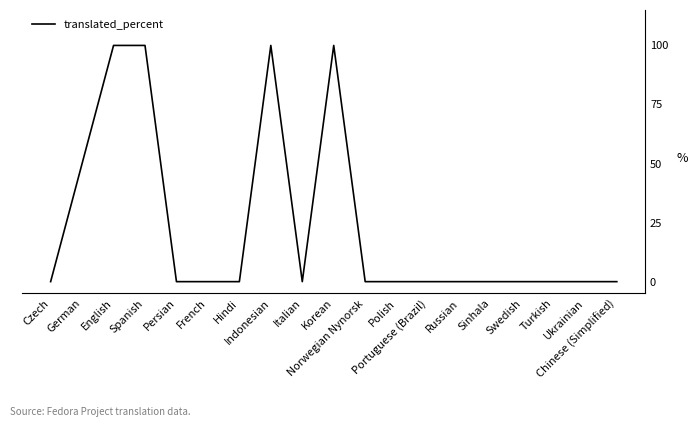

How many lines are shown in the chart?

1